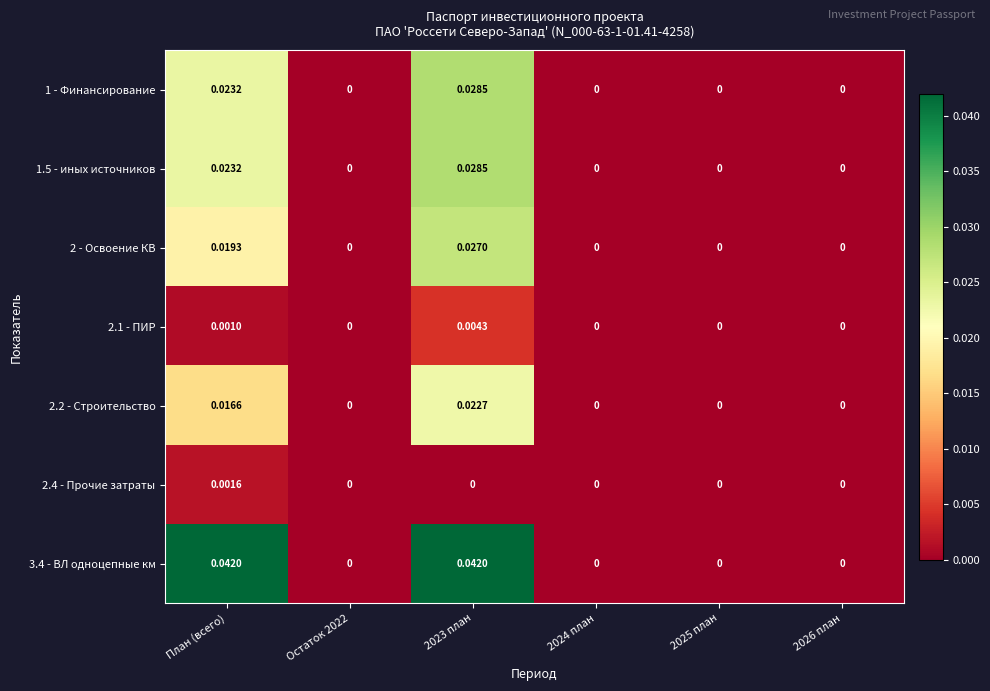

How many values in the 2.2 - Строительство series exceed 0?

2